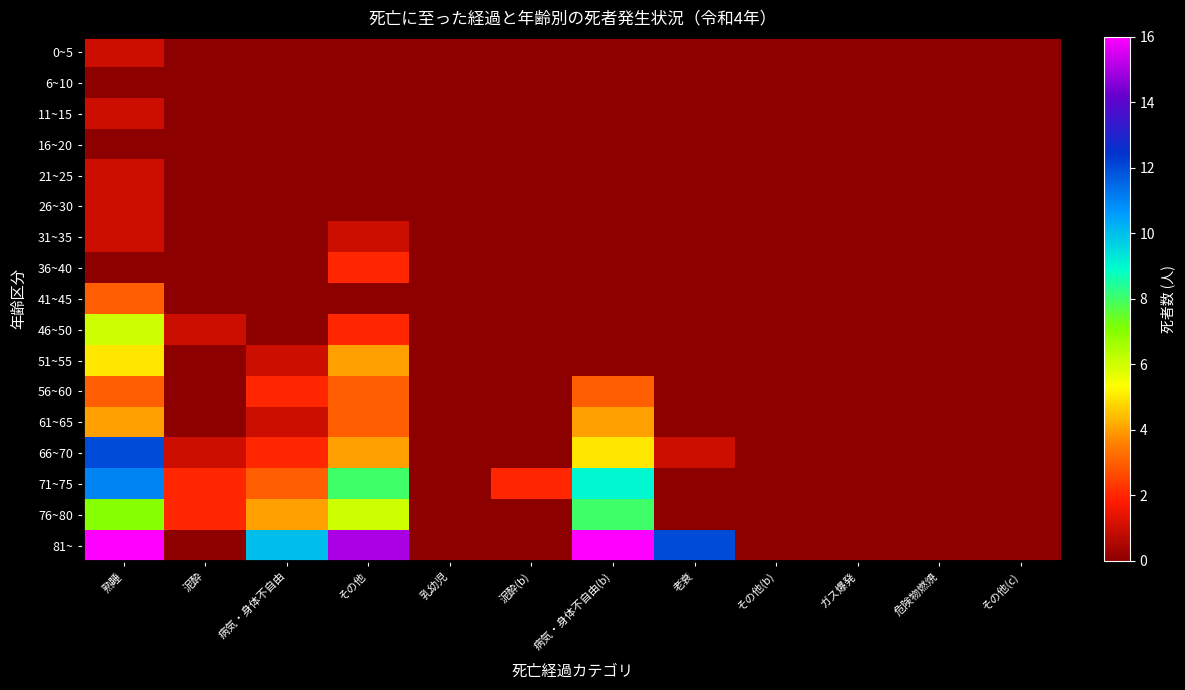

How many distinct data groups are displayed?

17